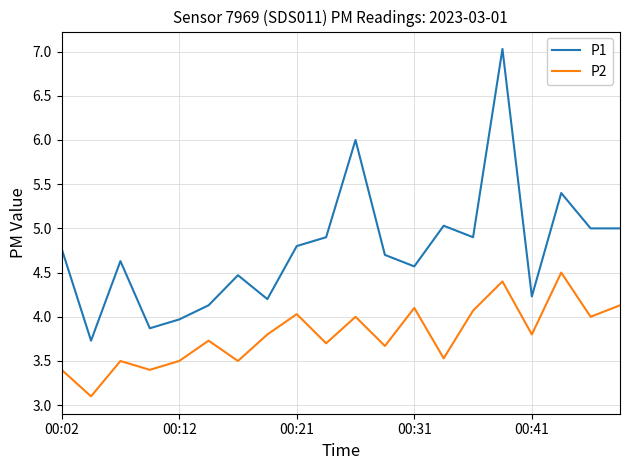

True or false: P2 and P1 cross at least once.

False